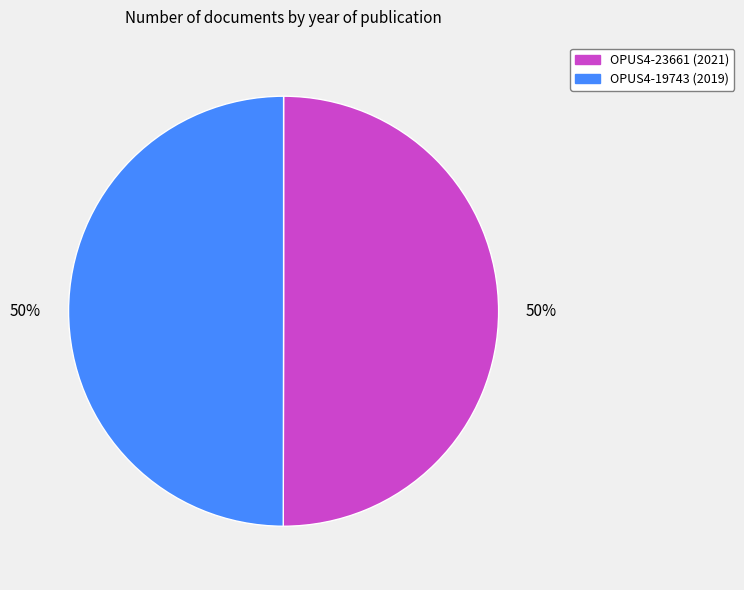

What is the ratio of the value at OPUS4-23661 to the value at OPUS4-19743?

1.0